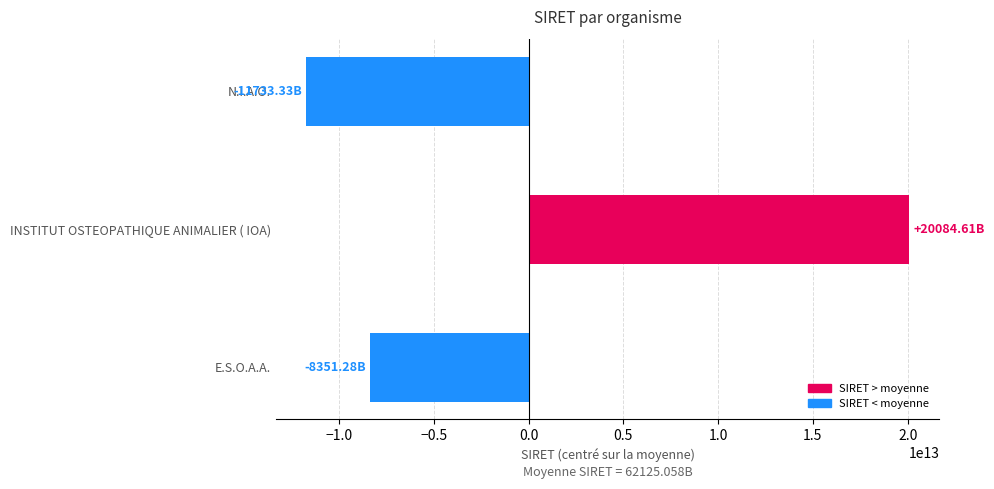

List the labels in order of value, largest first.

INSTITUT OSTEOPATHIQUE ANIMALIER ( IOA), E.S.O.A.A., N.I.A.O.